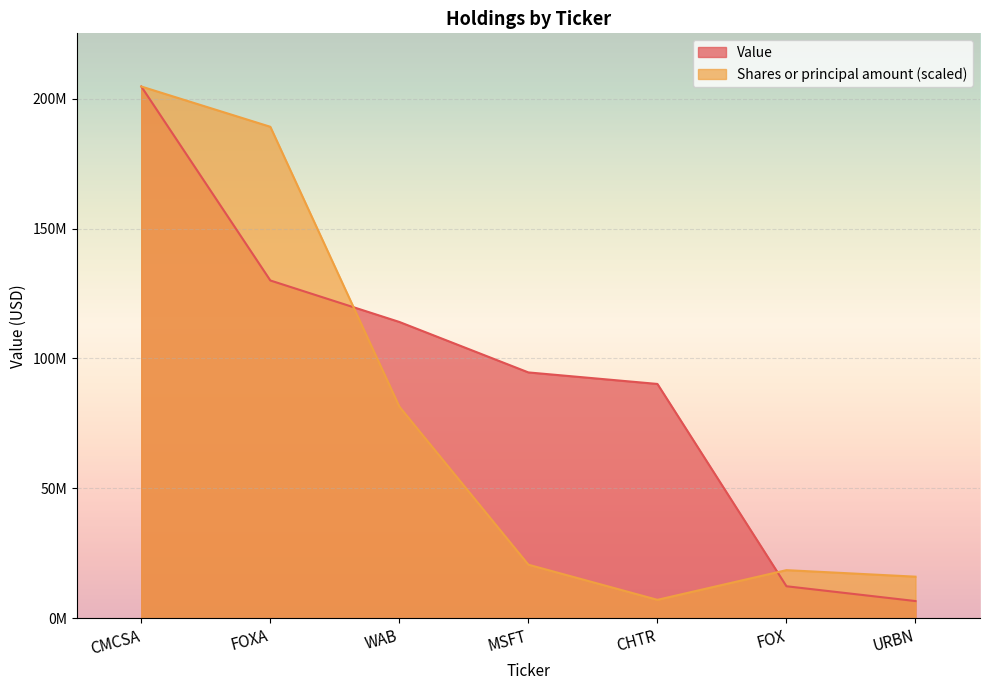

Between FOXA and URBN, which series saw the biggest shift?

Shares or principal amount (scaled)